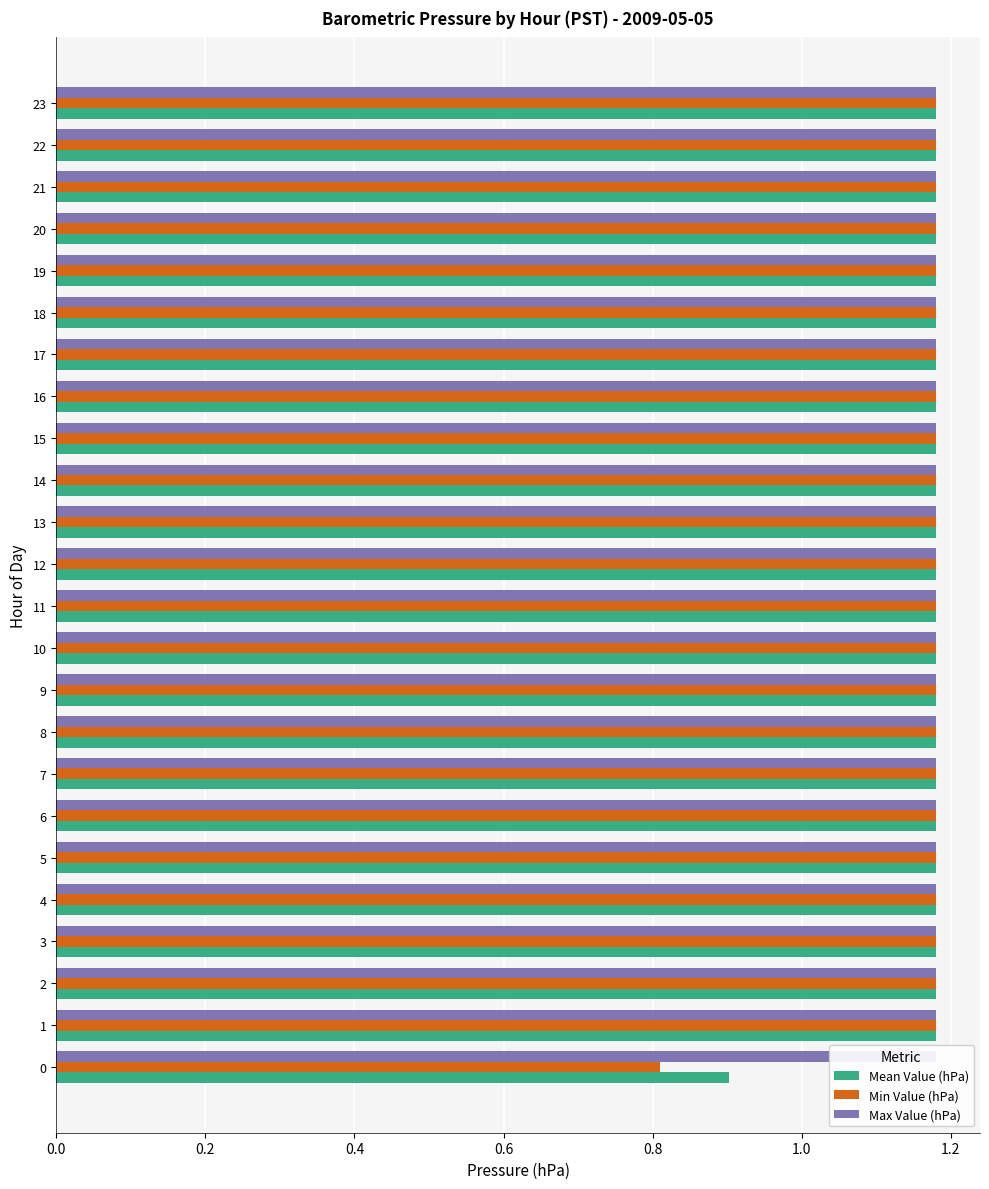

What is the value of the Min Value (hPa) bar at the 24th from the left?

1.2